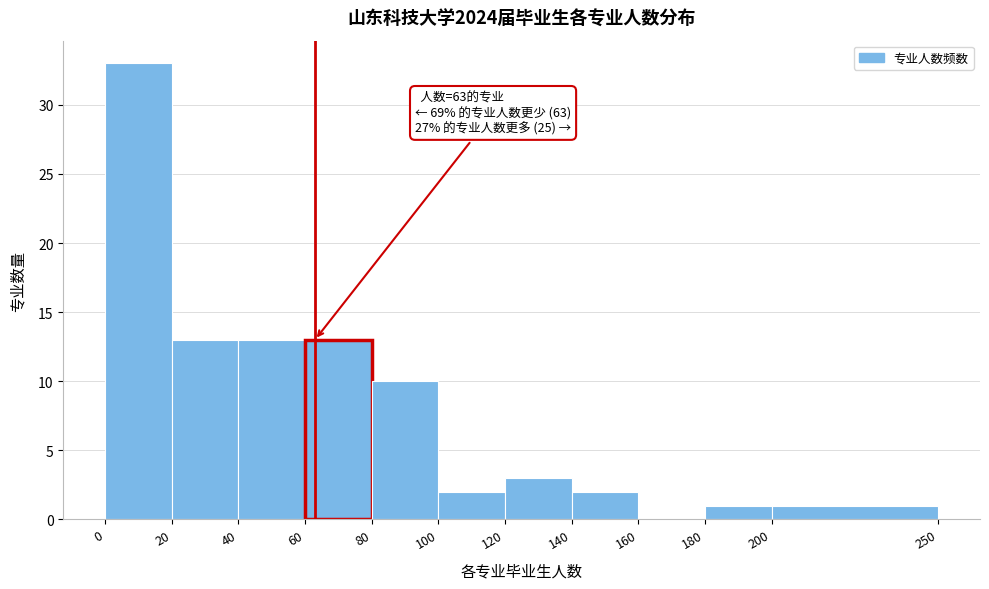

Which range on the x-axis has the tallest bar?

0 to 20